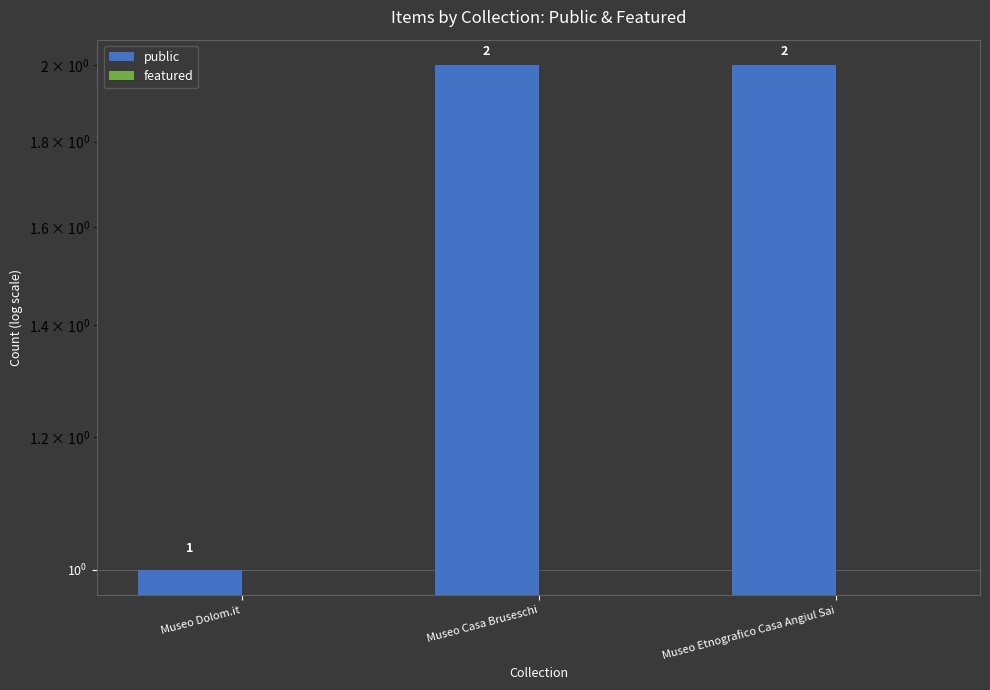

What is the label of the 3rd bar from the left?

Museo Etnografico Casa Angiul Sai